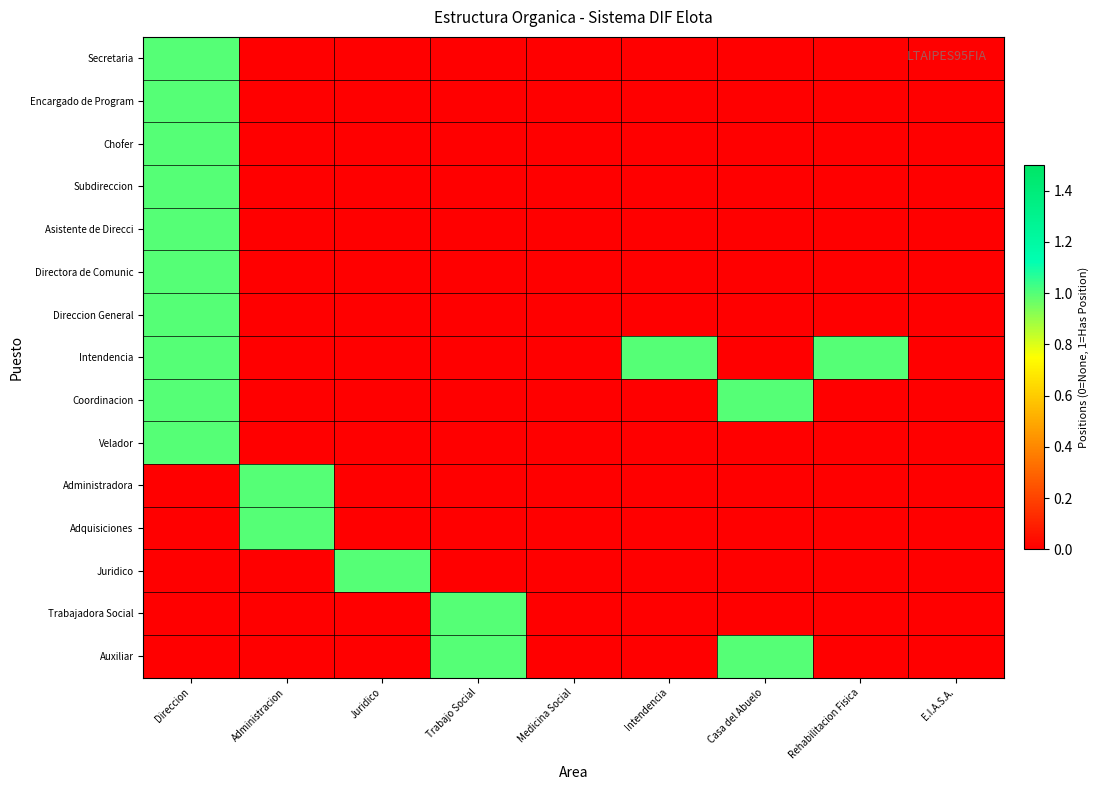

Reading left to right, list all the values displayed in this chart.

Secretaria: Direccion=1	Administracion=0	Juridico=0	Trabajo Social=0	Medicina Social=0	Intendencia=0	Casa del Abuelo=0	Rehabilitacion Fisica=0	E.I.A.S.A.=0
Encargado de Program: Direccion=1	Administracion=0	Juridico=0	Trabajo Social=0	Medicina Social=0	Intendencia=0	Casa del Abuelo=0	Rehabilitacion Fisica=0	E.I.A.S.A.=0
Chofer: Direccion=1	Administracion=0	Juridico=0	Trabajo Social=0	Medicina Social=0	Intendencia=0	Casa del Abuelo=0	Rehabilitacion Fisica=0	E.I.A.S.A.=0
Subdireccion: Direccion=1	Administracion=0	Juridico=0	Trabajo Social=0	Medicina Social=0	Intendencia=0	Casa del Abuelo=0	Rehabilitacion Fisica=0	E.I.A.S.A.=0
Asistente de Direcci: Direccion=1	Administracion=0	Juridico=0	Trabajo Social=0	Medicina Social=0	Intendencia=0	Casa del Abuelo=0	Rehabilitacion Fisica=0	E.I.A.S.A.=0
Directora de Comunic: Direccion=1	Administracion=0	Juridico=0	Trabajo Social=0	Medicina Social=0	Intendencia=0	Casa del Abuelo=0	Rehabilitacion Fisica=0	E.I.A.S.A.=0
Direccion General: Direccion=1	Administracion=0	Juridico=0	Trabajo Social=0	Medicina Social=0	Intendencia=0	Casa del Abuelo=0	Rehabilitacion Fisica=0	E.I.A.S.A.=0
Intendencia: Direccion=1	Administracion=0	Juridico=0	Trabajo Social=0	Medicina Social=0	Intendencia=1	Casa del Abuelo=0	Rehabilitacion Fisica=1	E.I.A.S.A.=0
Coordinacion: Direccion=1	Administracion=0	Juridico=0	Trabajo Social=0	Medicina Social=0	Intendencia=0	Casa del Abuelo=1	Rehabilitacion Fisica=0	E.I.A.S.A.=0
Velador: Direccion=1	Administracion=0	Juridico=0	Trabajo Social=0	Medicina Social=0	Intendencia=0	Casa del Abuelo=0	Rehabilitacion Fisica=0	E.I.A.S.A.=0
Administradora: Direccion=0	Administracion=1	Juridico=0	Trabajo Social=0	Medicina Social=0	Intendencia=0	Casa del Abuelo=0	Rehabilitacion Fisica=0	E.I.A.S.A.=0
Adquisiciones: Direccion=0	Administracion=1	Juridico=0	Trabajo Social=0	Medicina Social=0	Intendencia=0	Casa del Abuelo=0	Rehabilitacion Fisica=0	E.I.A.S.A.=0
Juridico: Direccion=0	Administracion=0	Juridico=1	Trabajo Social=0	Medicina Social=0	Intendencia=0	Casa del Abuelo=0	Rehabilitacion Fisica=0	E.I.A.S.A.=0
Trabajadora Social: Direccion=0	Administracion=0	Juridico=0	Trabajo Social=1	Medicina Social=0	Intendencia=0	Casa del Abuelo=0	Rehabilitacion Fisica=0	E.I.A.S.A.=0
Auxiliar: Direccion=0	Administracion=0	Juridico=0	Trabajo Social=1	Medicina Social=0	Intendencia=0	Casa del Abuelo=1	Rehabilitacion Fisica=0	E.I.A.S.A.=0